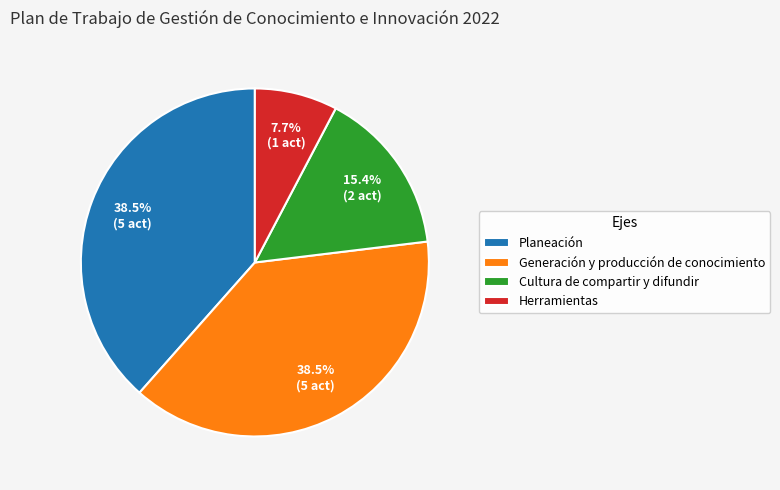

True or false: Cultura de compartir y difundir accounts for 2% of the total.

False